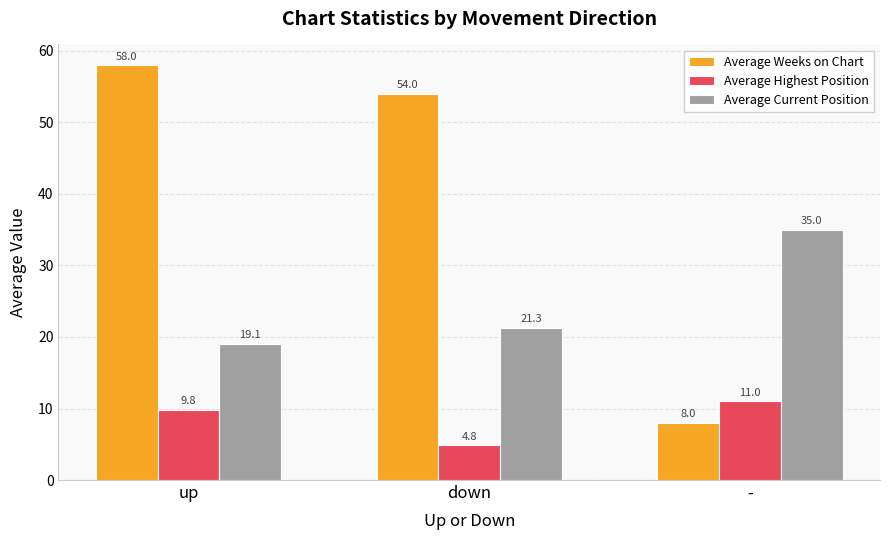

The value of Average Weeks on Chart at up is 58.0. True or false?

True